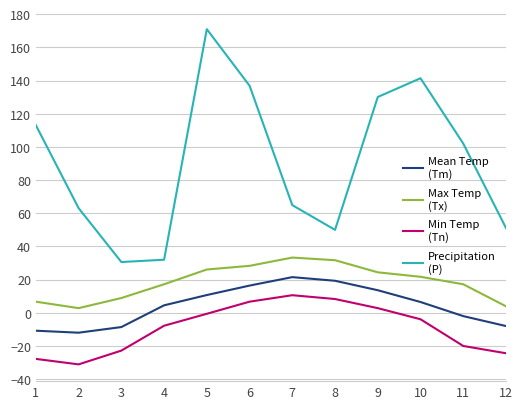

What is the difference between the highest and lowest values at 3?

53.4